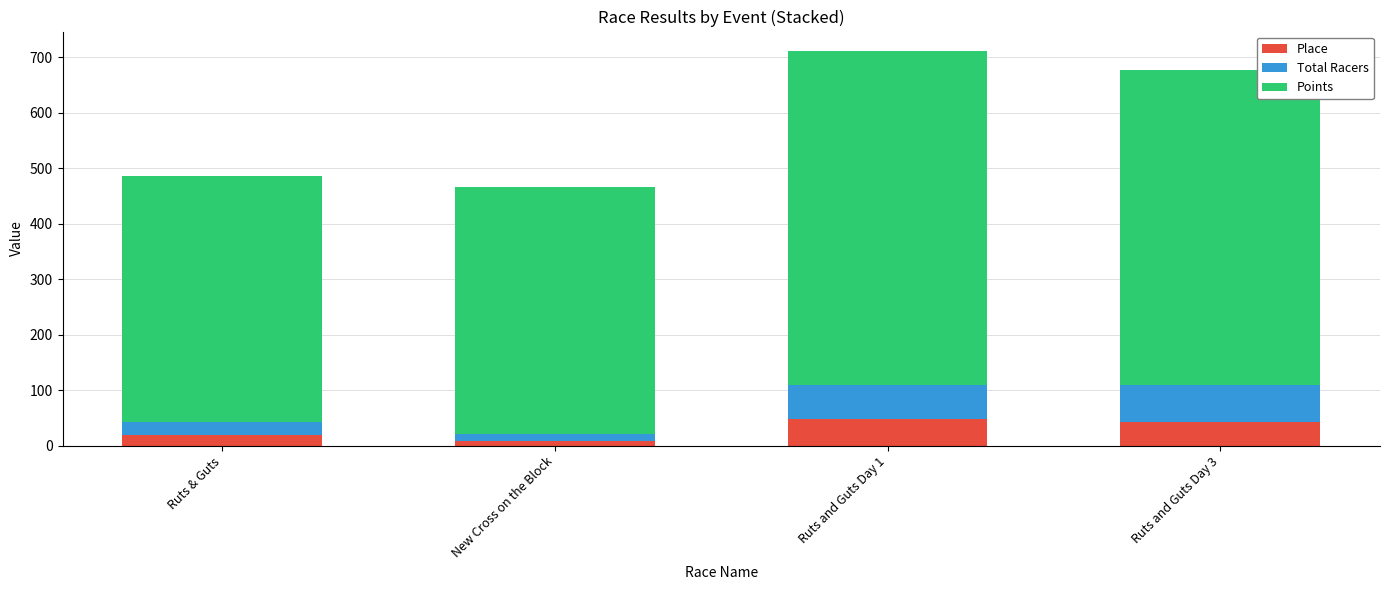

What is the maximum value for Place?

47.0